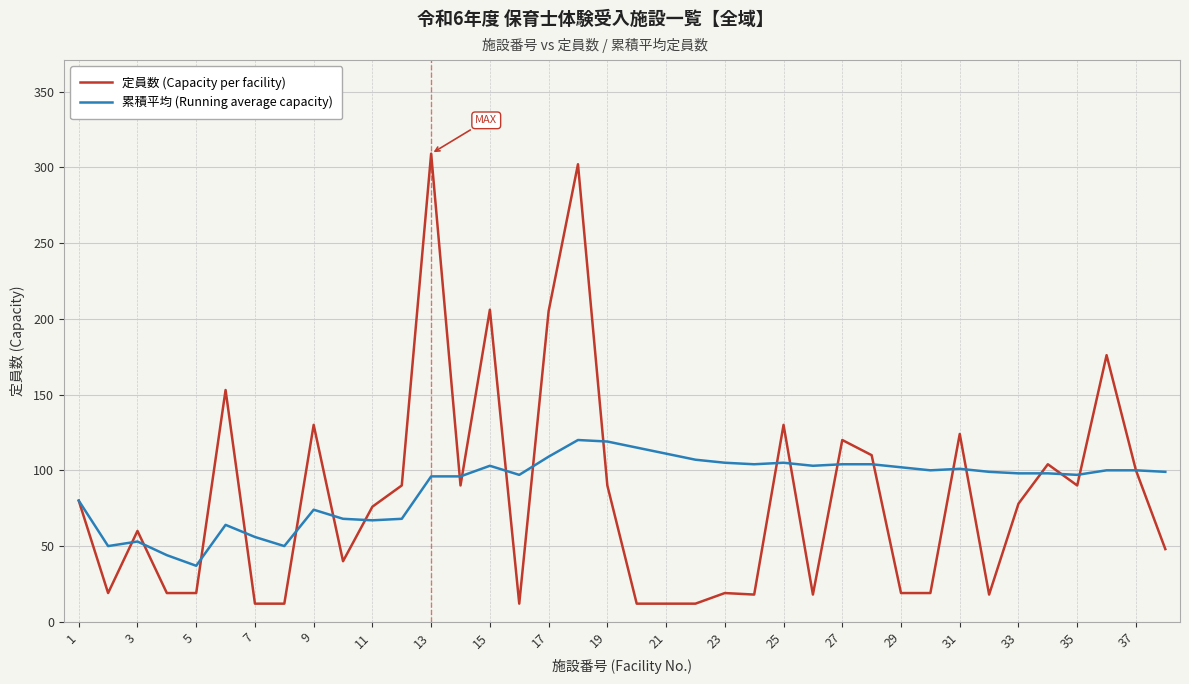

Which series has the largest total across all categories?

累積平均 (Running average capacity)